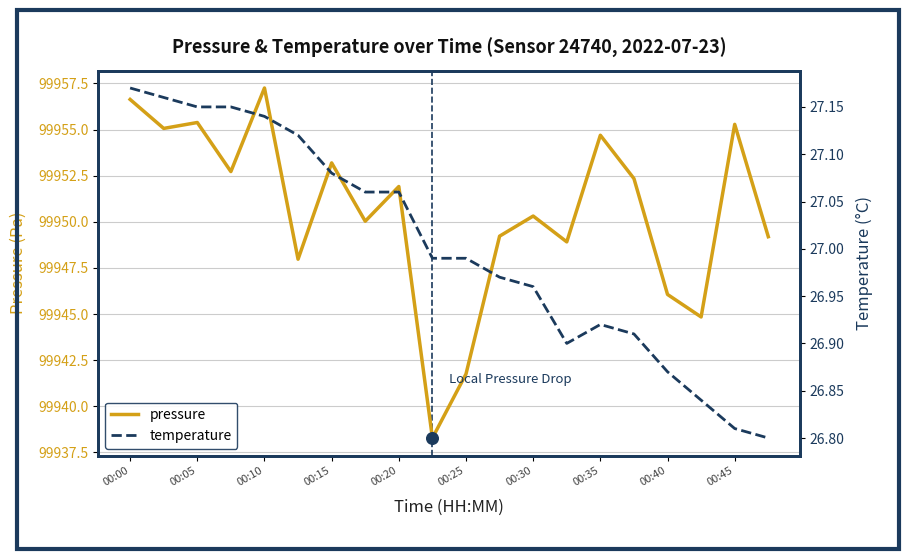

Which series has the widest spread of Y values?

pressure